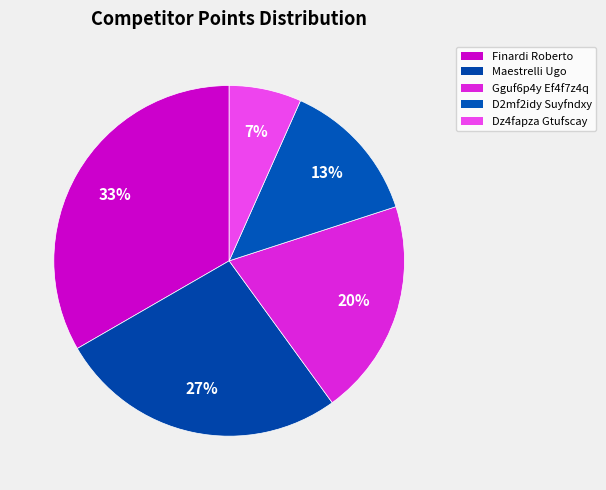

Count the number of slices in the pie.

5